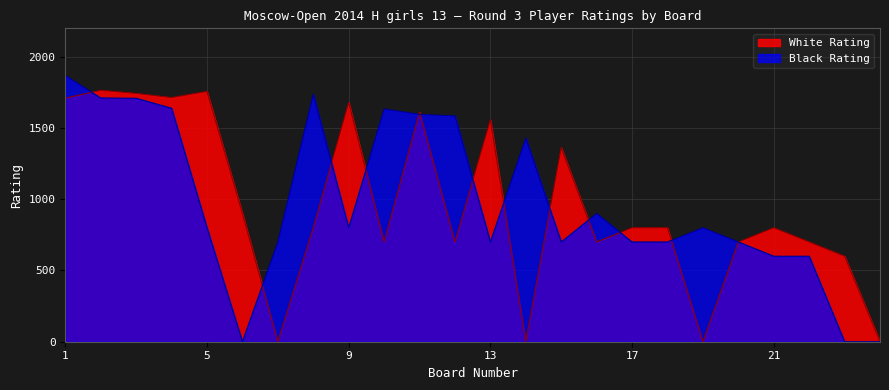

At which category does White Rating reach its first local peak?

2